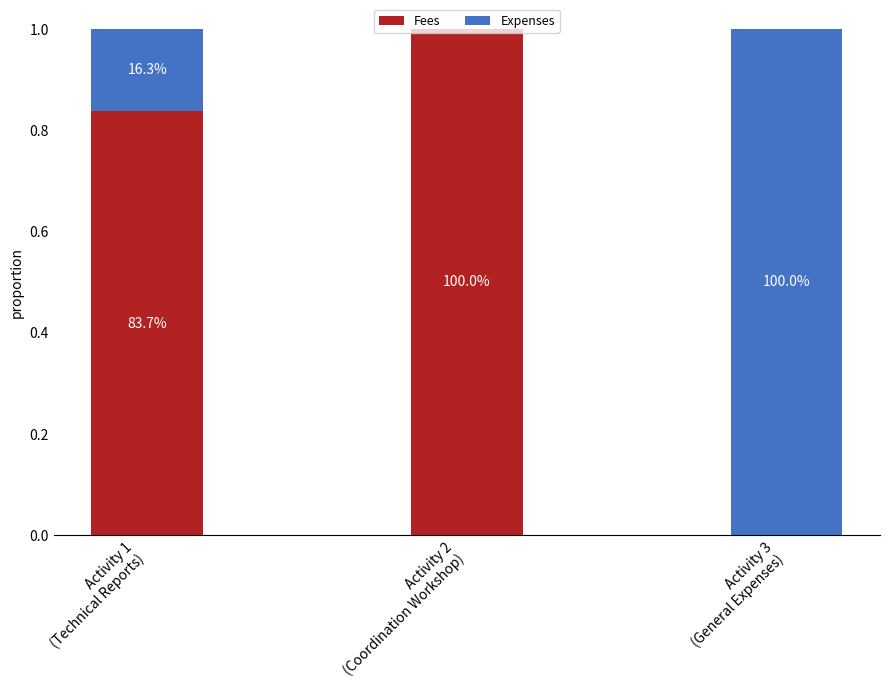

What are all the series names shown in the legend?

Fees, Expenses